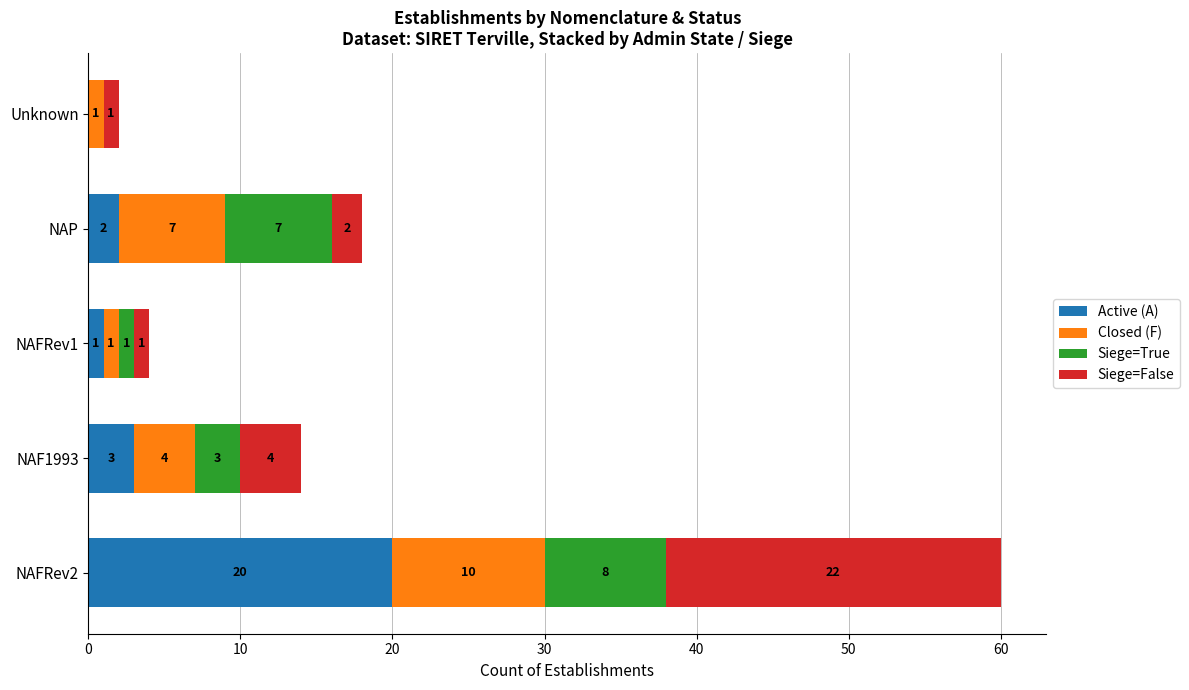

At which category is the sum across all series the highest?

NAFRev2